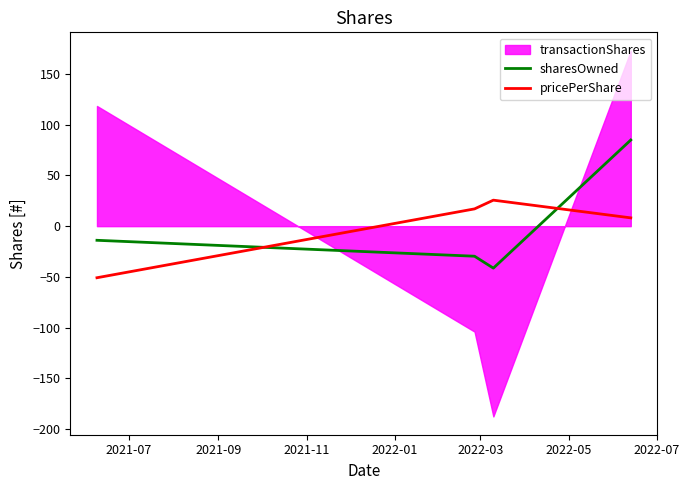

What is the lowest value of the sharesOwned series?

-41.4